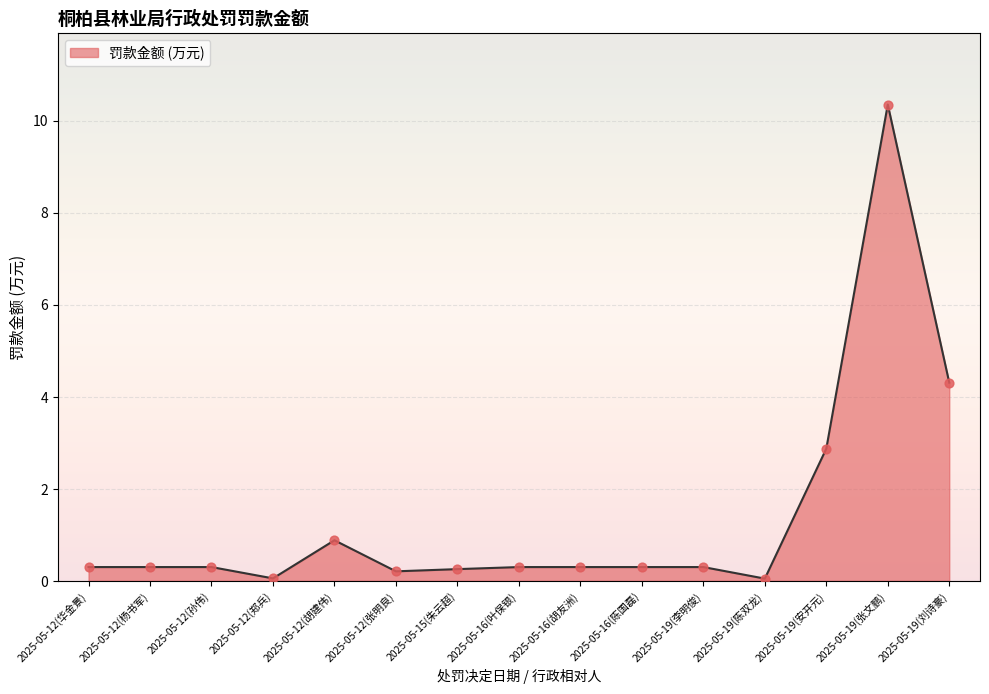

Between 2025-05-19(张文鹏) and 2025-05-12(华金景), which is larger?

2025-05-19(张文鹏)